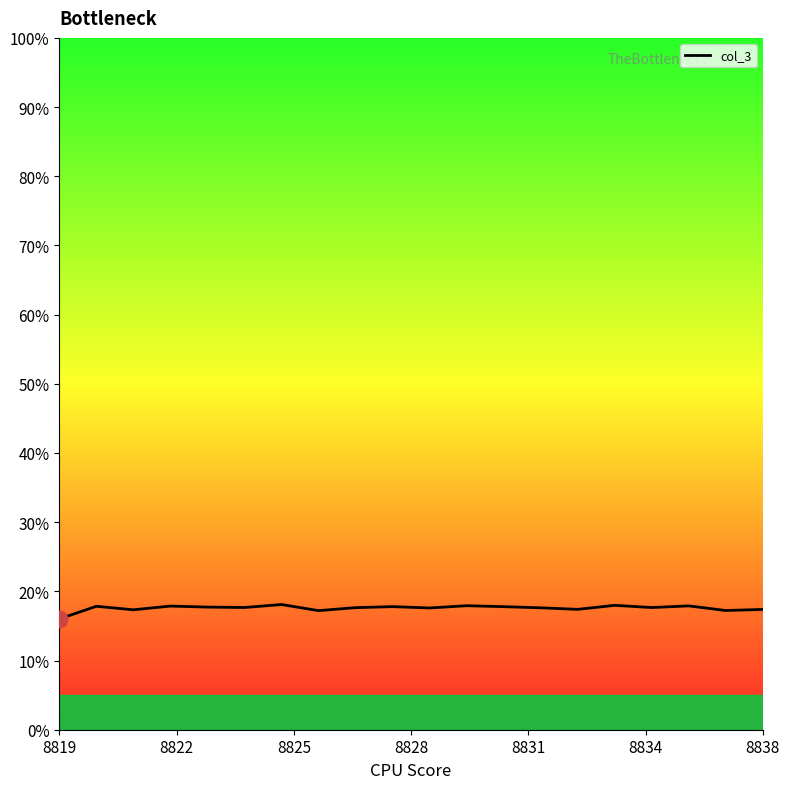

What is the ratio of the value at 9 to the value at 8822?

1.0